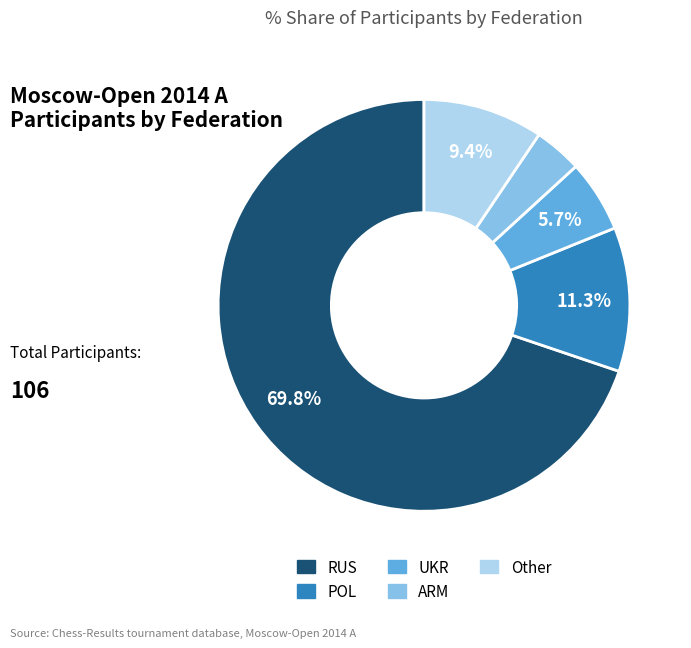

What percentage is the ARM slice, to the nearest percent?

4%